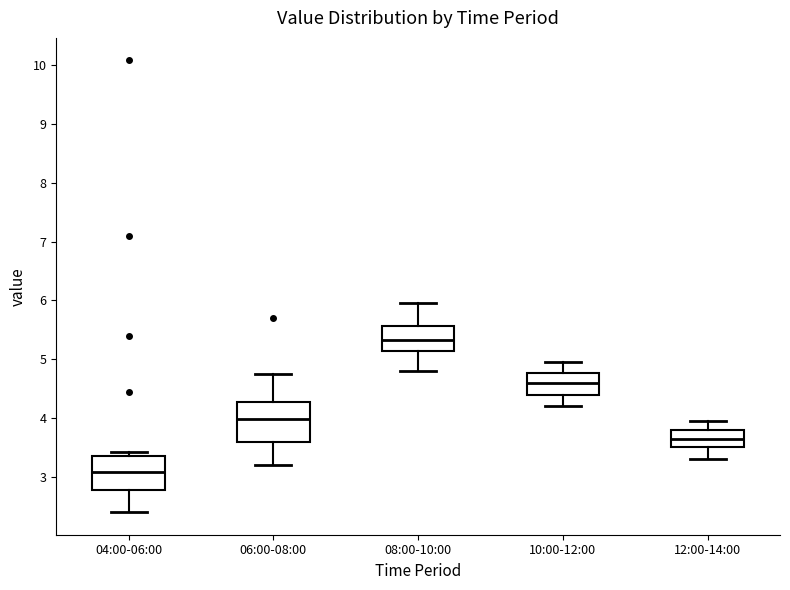

Where is the upper edge of the box for 04:00-06:00 on the y-axis? The values are not printed on the chart, so give them approximately, as read against the axis.

3.4